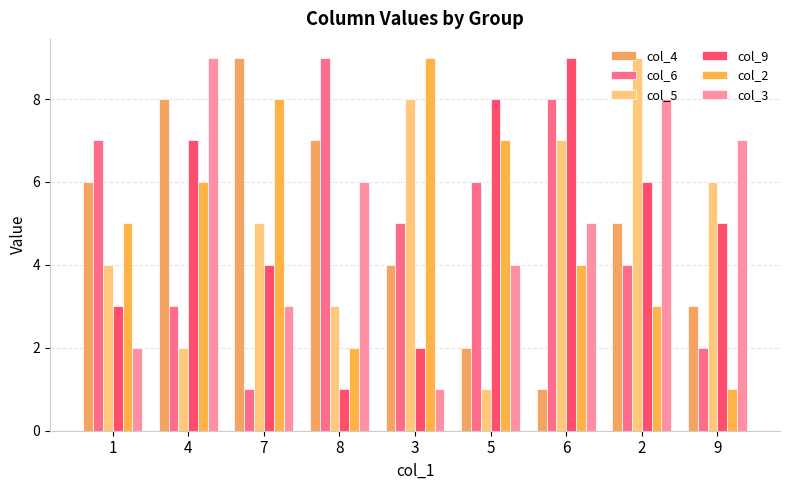

Does the chart contain any negative values?

No